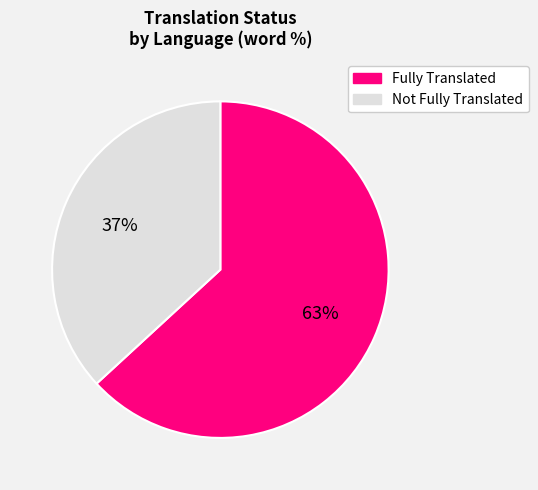

Count the number of slices in the pie.

2